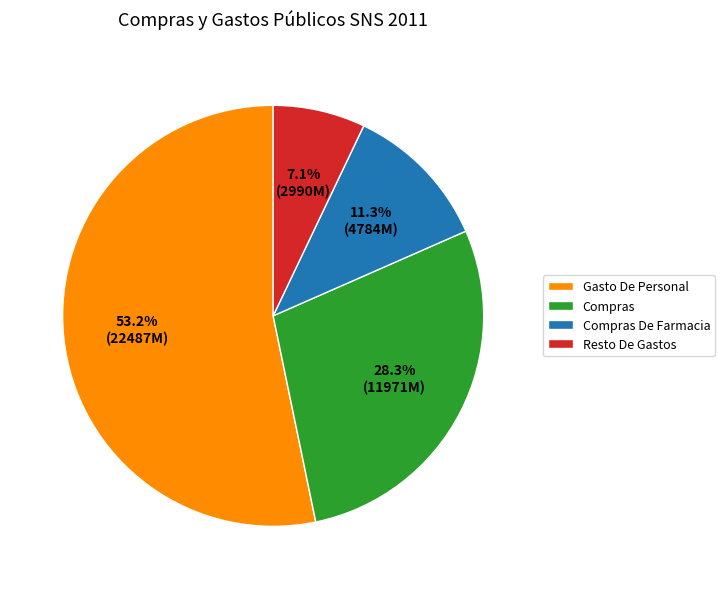

Rank the categories by value from highest to lowest.

Gasto De Personal, Compras, Compras De Farmacia, Resto De Gastos